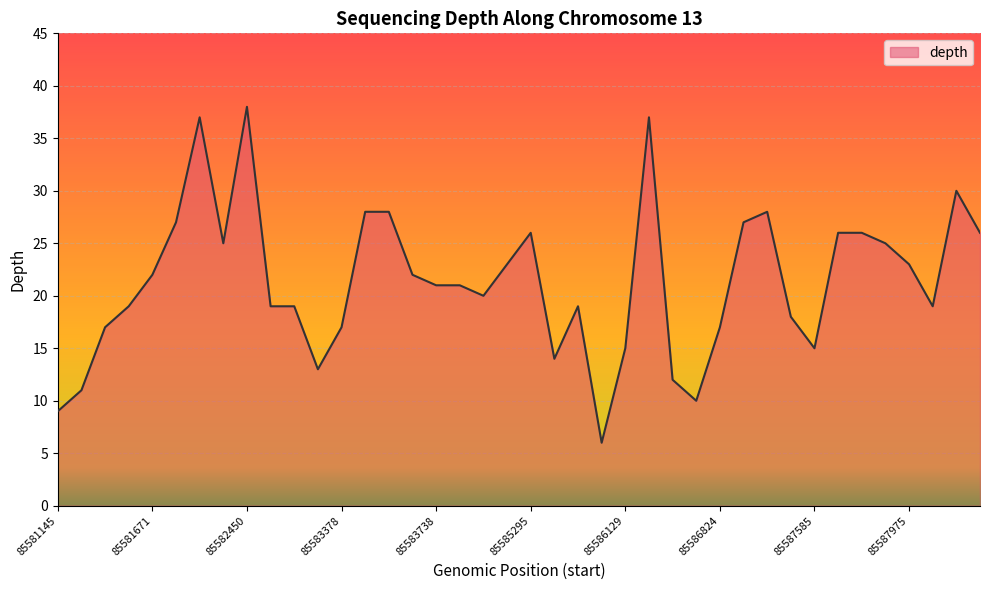

Reading left to right, extract all data points from this chart.

9	11	17	19	22	27	37	25	38	19	19	13	17	28	28	22	21	21	20	23	26	14	19	6	15	37	12	10	17	27	28	18	15	26	26	25	23	19	30	26